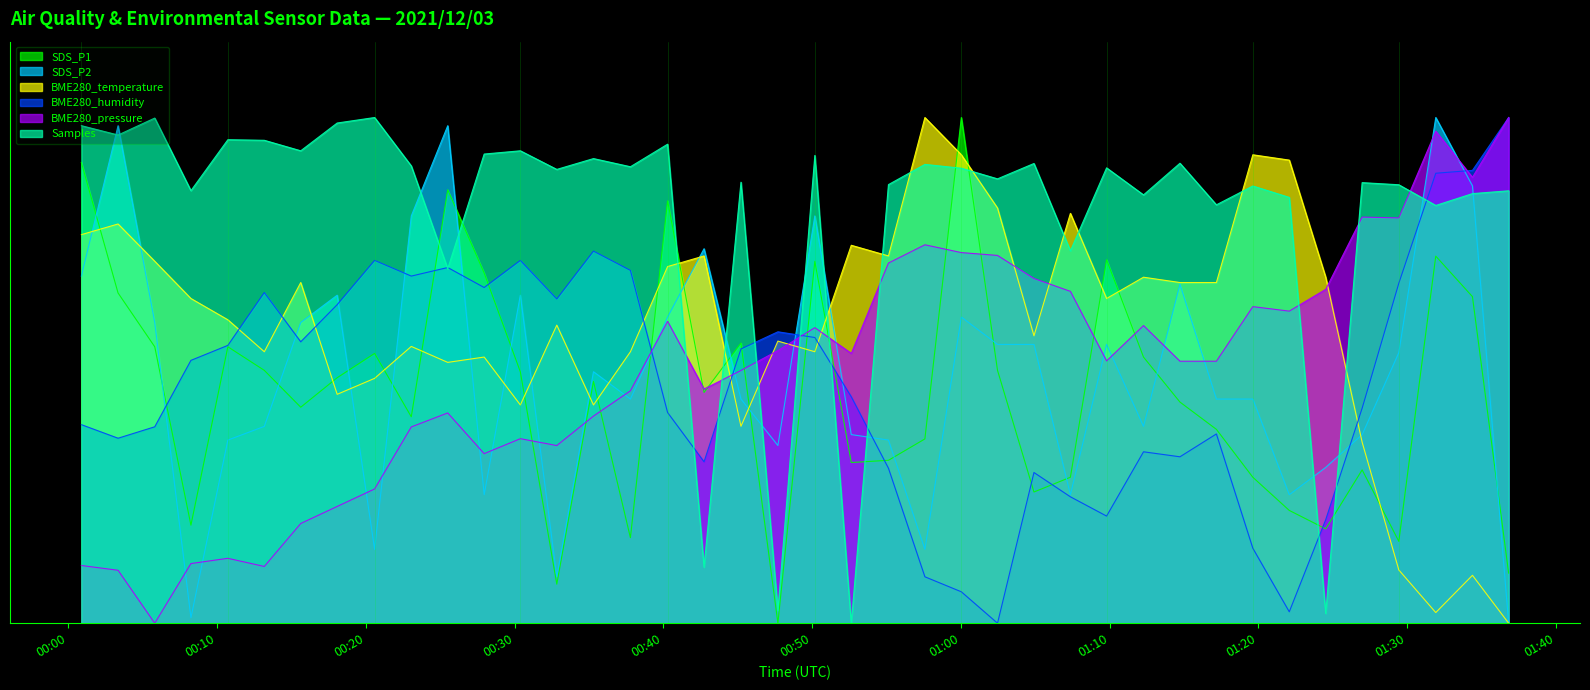

Which series changed the most between 2021/12/03 01:22:05 and 2021/12/03 01:24:32?

Samples